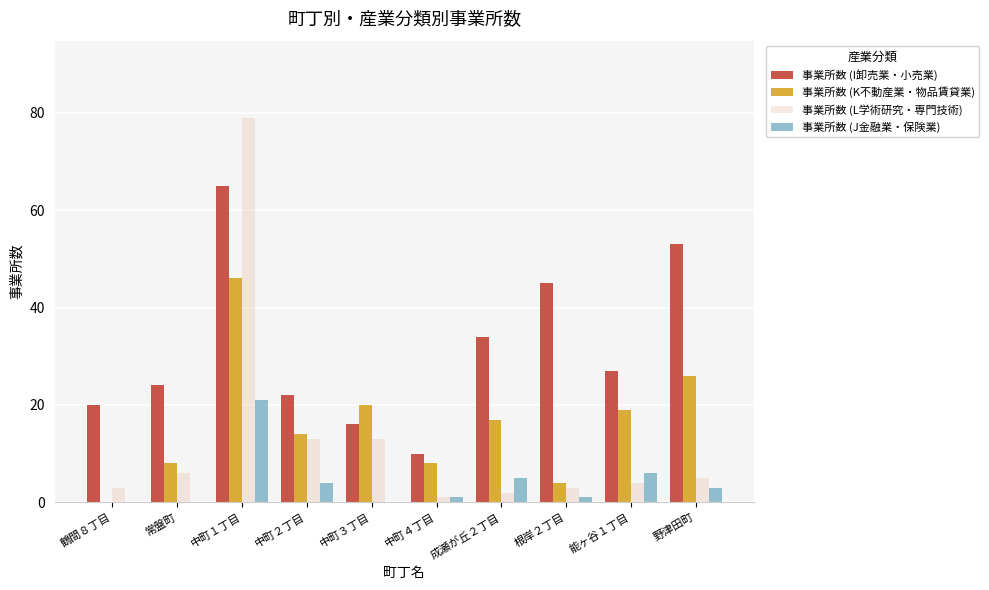

Where does the 事業所数 (L学術研究・専門技術) series first go above 5?

常盤町